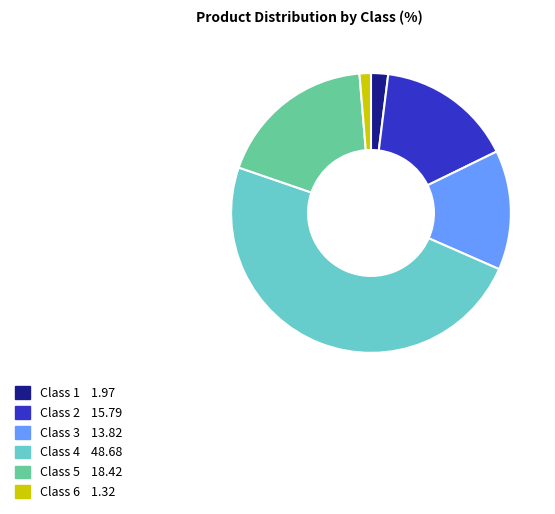

Is there any slice that represents more than half of the pie?

No